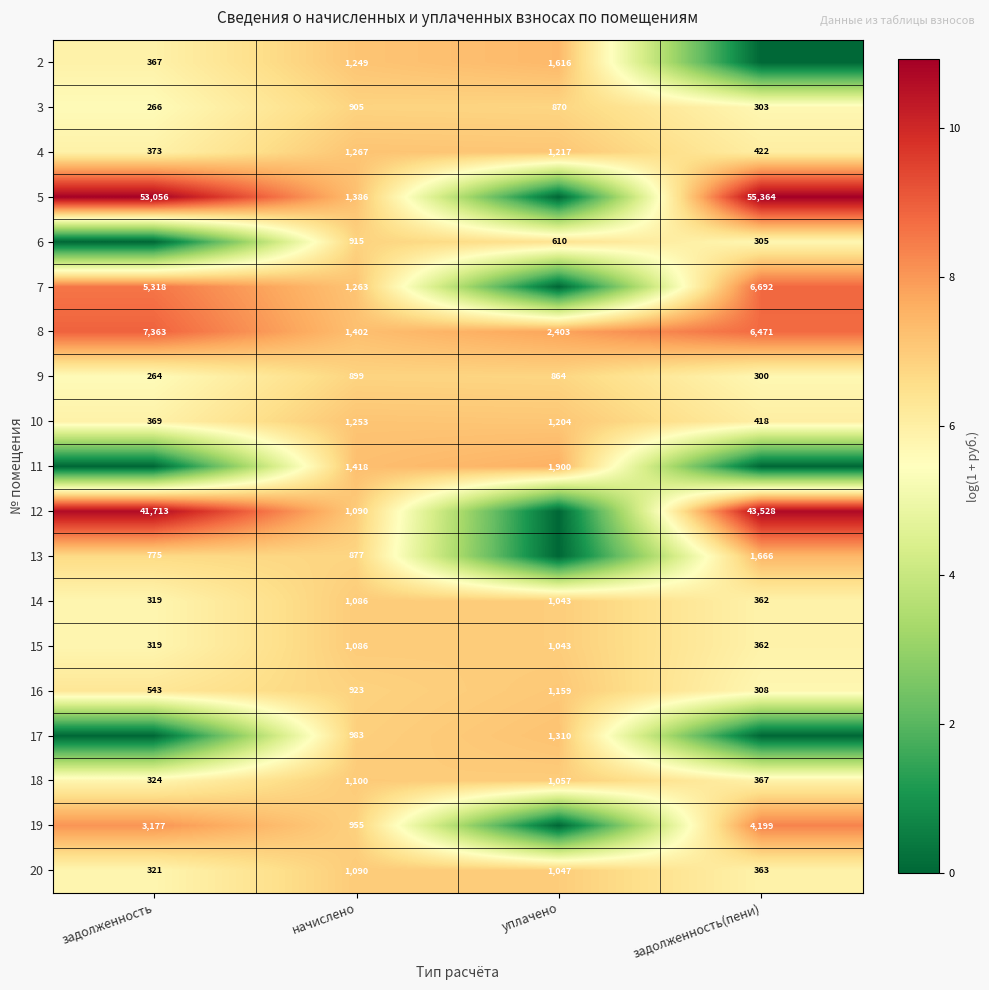

At which label does 14 reach its minimum?

задолженность